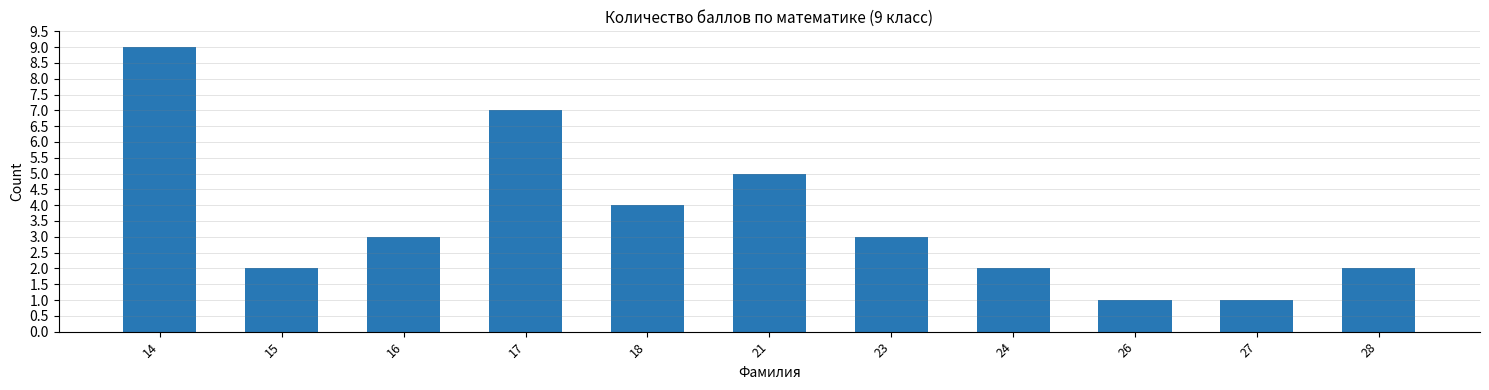

What is the maximum value shown in the chart?

9